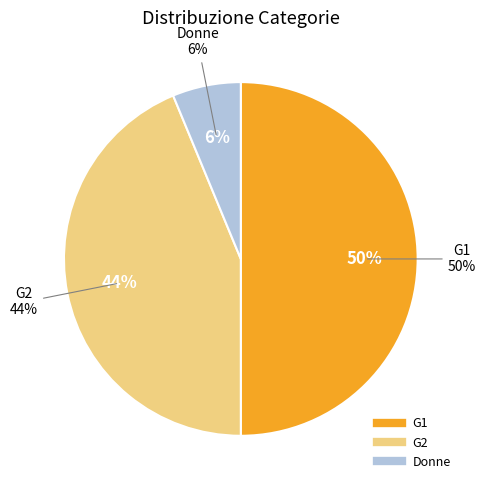

Count the number of slices in the pie.

3